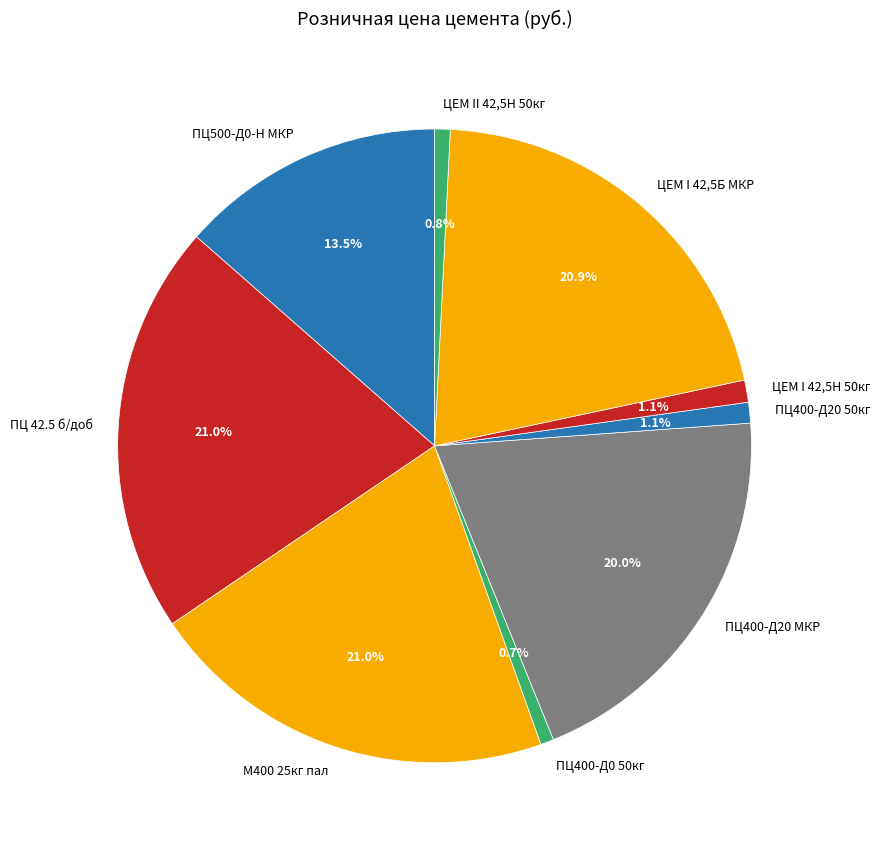

Is the sum of ЦЕМ II 42,5Н 50кг and ЦЕМ I 42,5Б МКР greater than half?

No